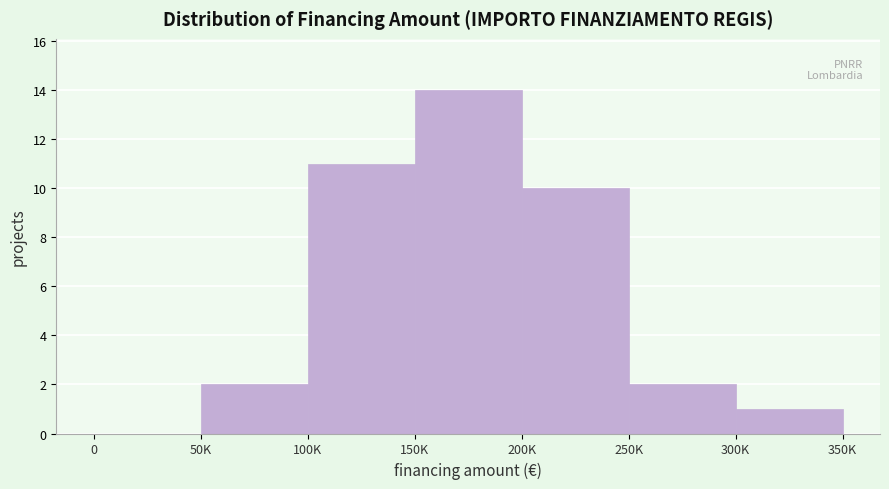

Reading left to right, extract all data points from this chart.

0=0	50K=2	100K=11	150K=14	200K=10	250K=2	300K=1